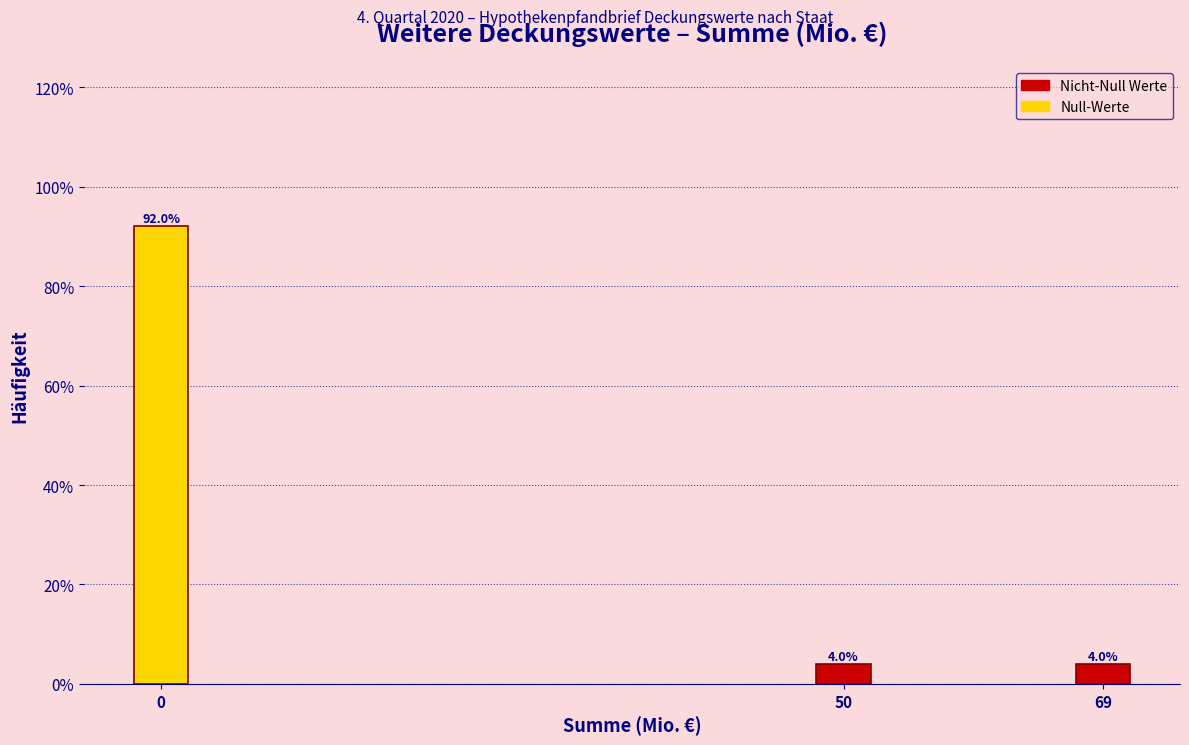

Reading left to right, transcribe all the data shown in this chart.

0=92	50=4	69=4